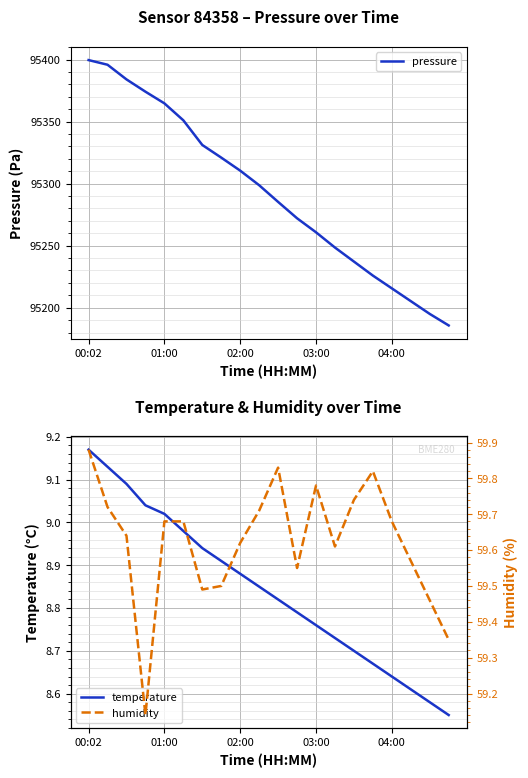

Where is temperature nearest to the value 8?

19